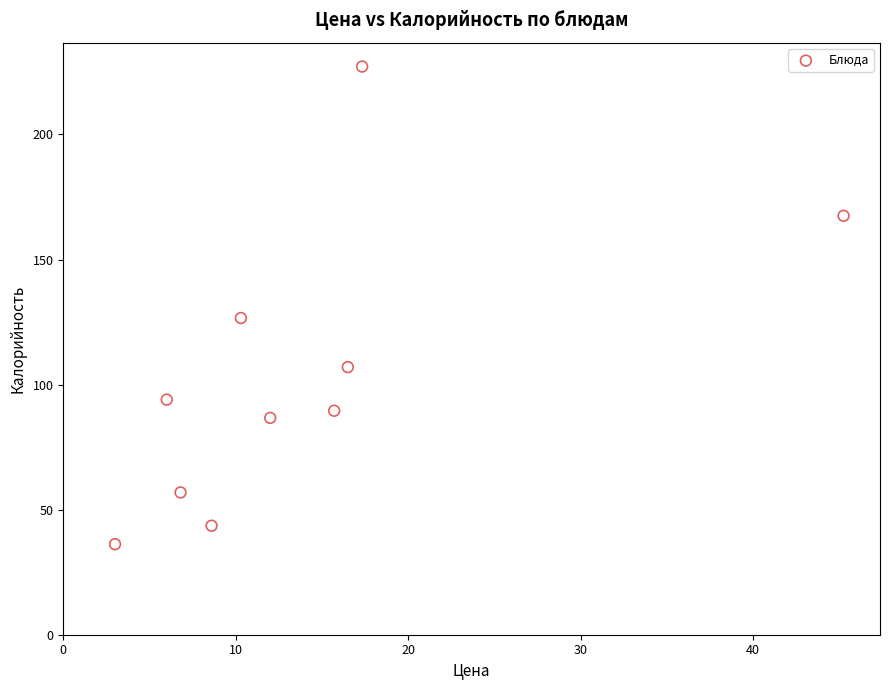

What Y value in the scatter plot is closest to 131?

126.6